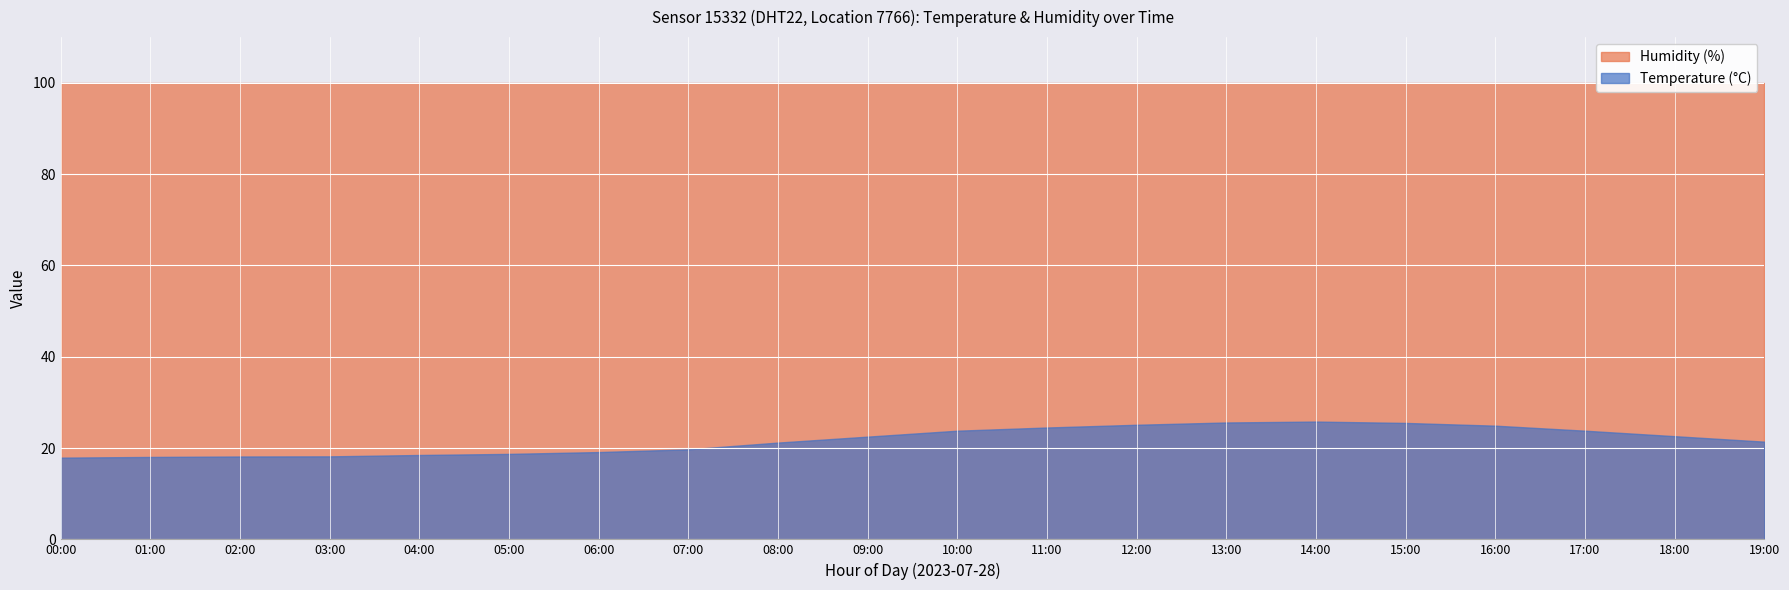

At which label does temperature first exceed 22?

09:00